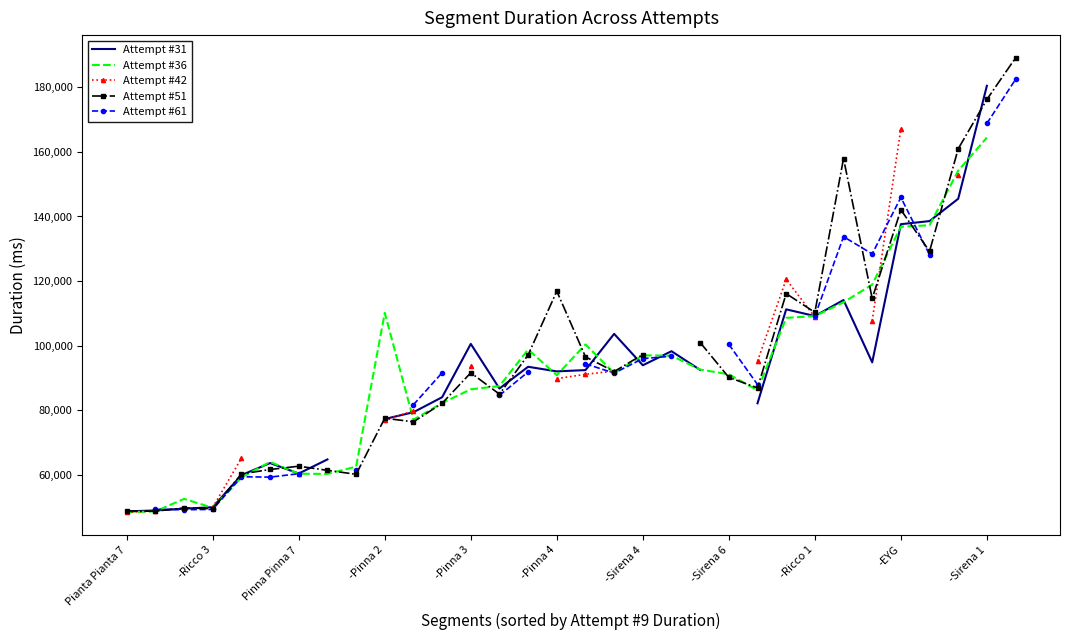

What position from the left is -Ricco 3?

4